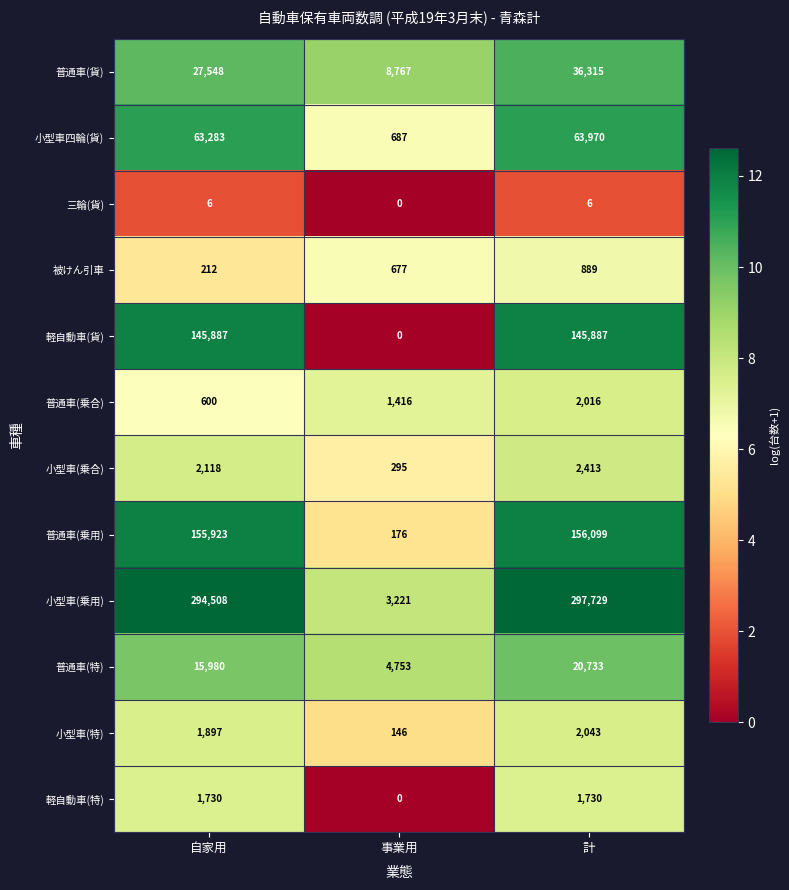

Which series has the largest range (max minus min)?

小型車(乗用)